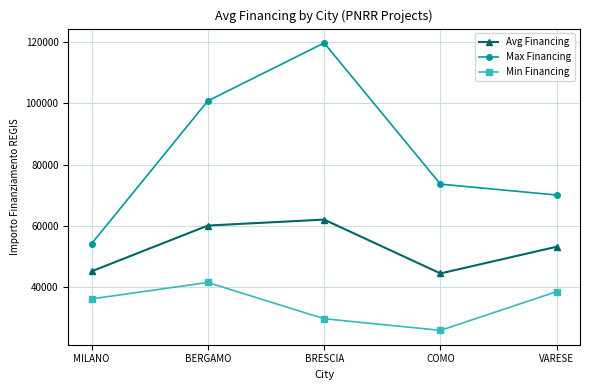

What is the lowest value of the Avg Financing series?

44448.1